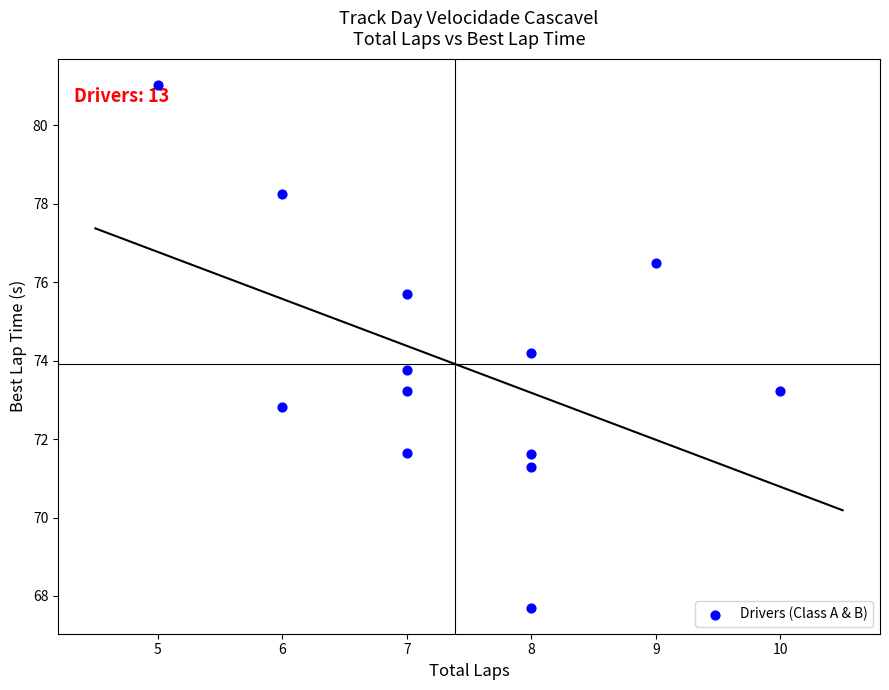

What is the range of Y values (max minus min)?

13.3